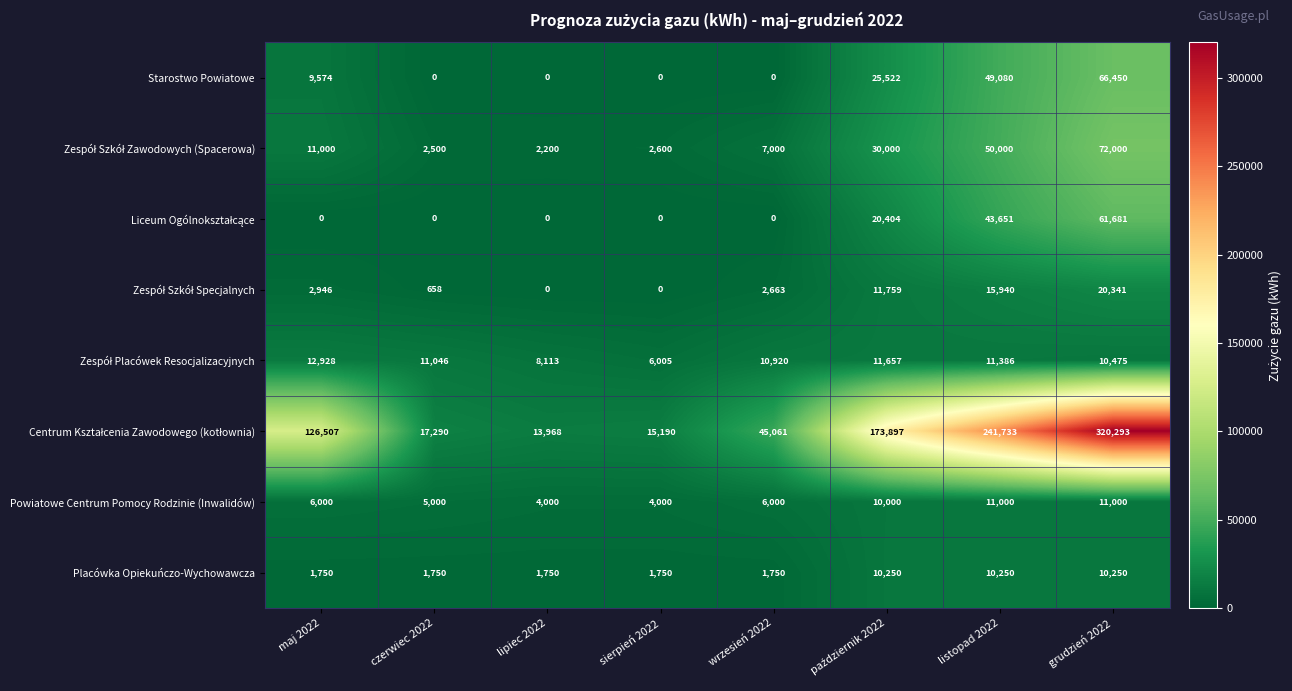

The value of Starostwo Powiatowe at czerwiec 2022 is 32137. True or false?

False